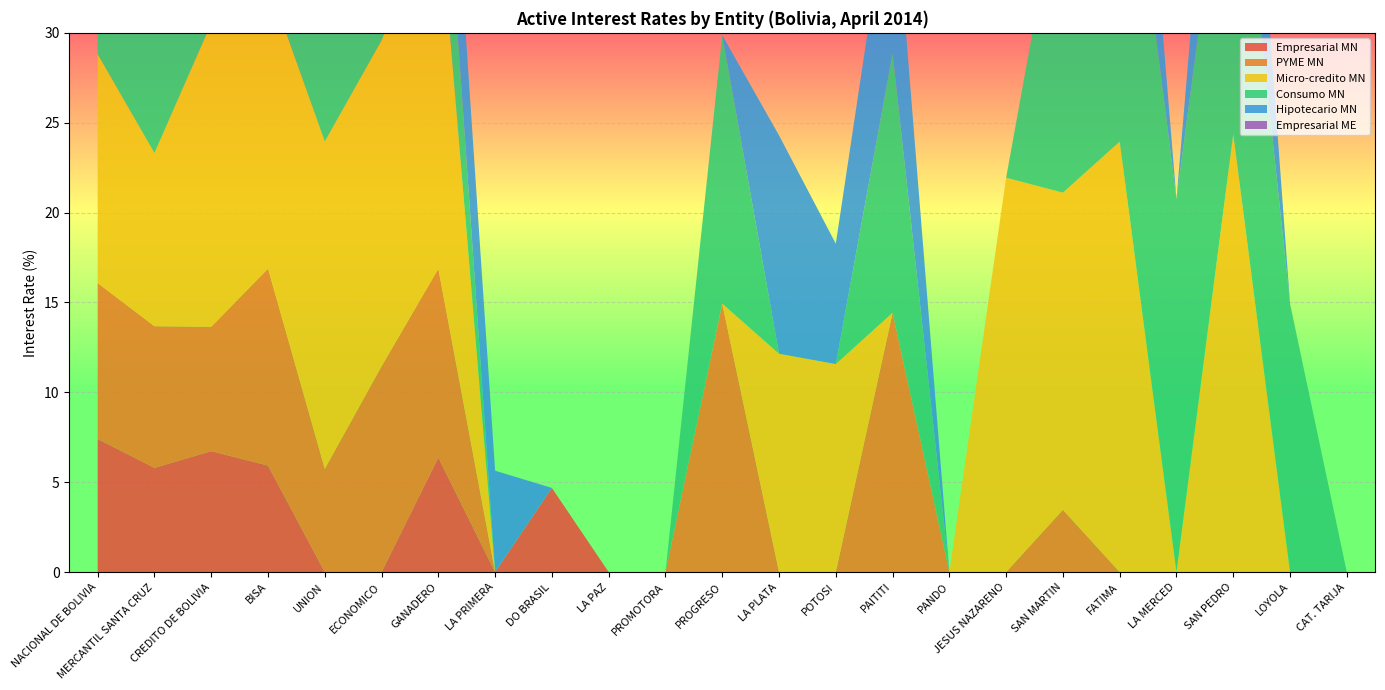

Reading left to right, list all the values displayed in this chart.

Empresarial MN: 7.4	5.8	6.7	5.9	0.0	0.0	6.4	0.0	4.7	0.0	0.0	0.0	0.0	0.0	0.0	0.0	0.0	0.0	0.0	0.0	0.0	0.0	0.0	0.0	0.0
PYME MN: 8.7	7.9	6.9	11.0	5.7	11.4	10.5	0.0	0.0	0.0	0.0	14.9	0.0	0.0	14.4	0.0	0.0	3.5	0.0	0.0	0.0	0.0	0.0	0.0	0.0
Micro-credito MN: 12.7	9.6	16.9	15.9	18.2	18.1	20.7	0.0	0.0	0.0	0.0	0.0	12.1	11.6	0.0	0.0	21.9	17.6	24.0	0.0	24.4	0.0	0.0	17.9	0.0
Consumo MN: 8.3	10.2	18.1	10.7	17.8	19.3	7.8	0.0	0.0	0.0	0.0	14.9	0.0	0.0	14.4	0.0	0.0	18.3	21.9	20.7	20.4	14.9	0.0	16.6	0.0
Hipotecario MN: 6.0	7.2	9.9	8.0	7.4	0.0	7.2	5.6	0.0	0.0	0.0	0.0	12.1	6.7	10.4	0.0	0.0	0.0	13.3	0.0	13.2	0.0	0.0	0.0	0.0
Empresarial ME: 0.0	7.8	0.0	0.0	5.6	0.0	0.0	0.0	0.0	0.0	0.0	0.0	0.0	0.0	0.0	0.0	0.0	0.0	0.0	0.0	0.0	0.0	0.0	0.0	0.0